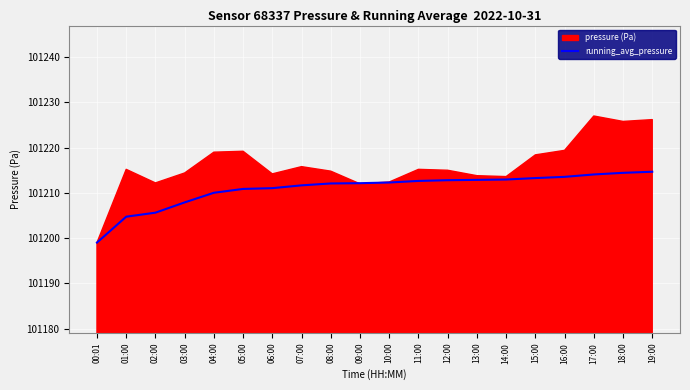

What is the change in value from 12:00 to 18:00?

+1.6